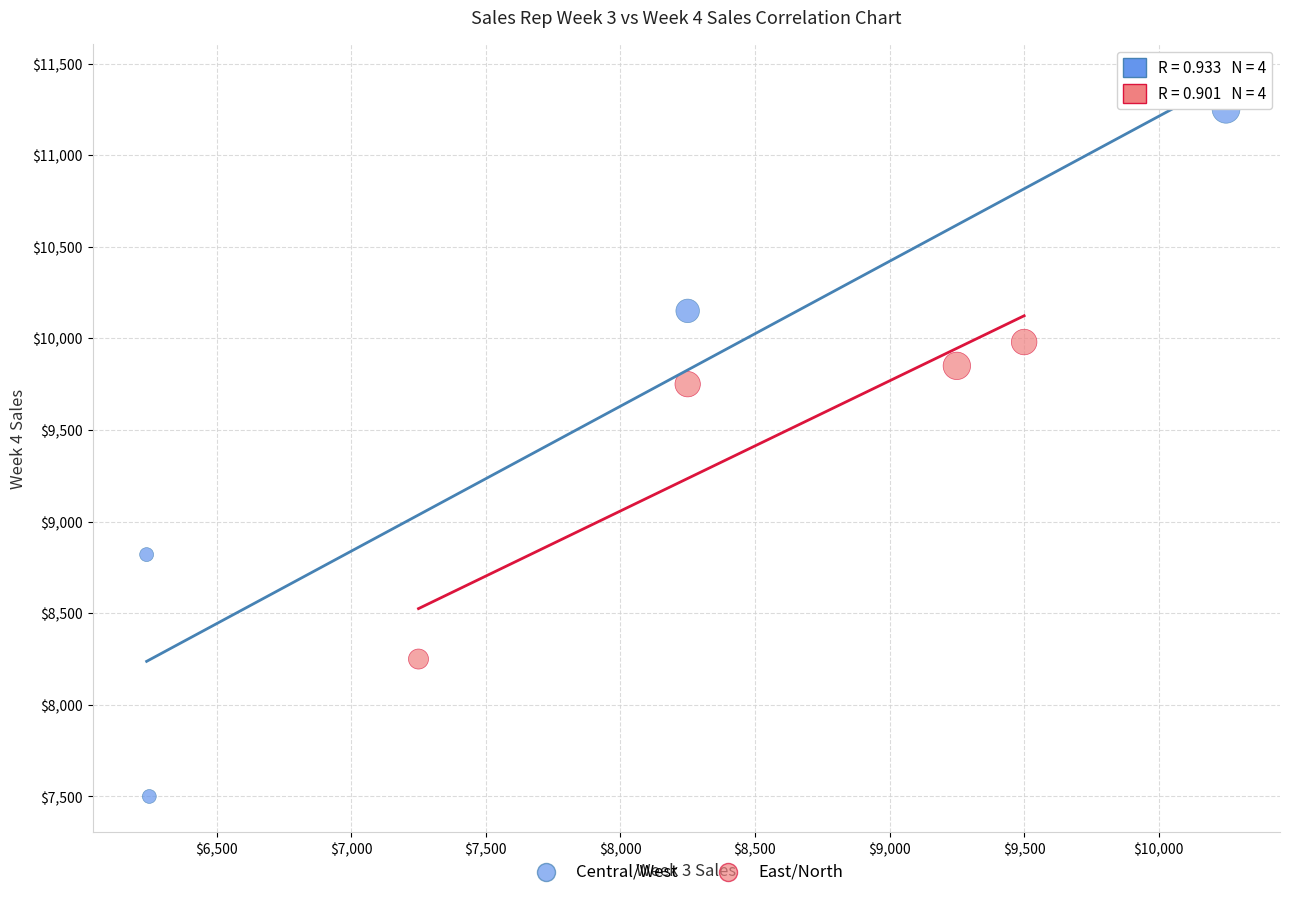

Which series reaches the maximum Y coordinate?

Central/West